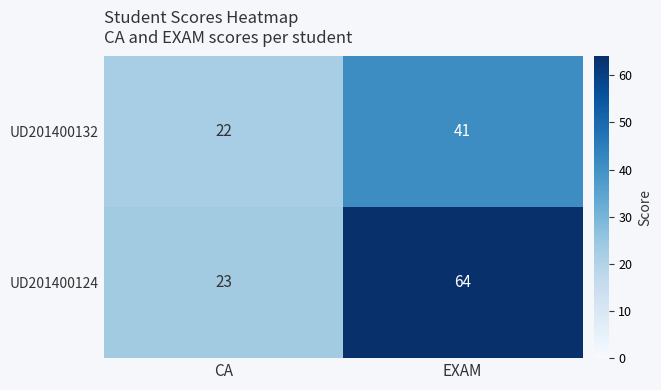

Which series has the widest spread of values?

UD201400124